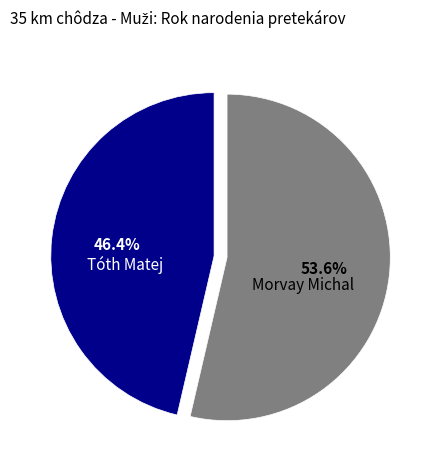

The Tóth Matej slice represents 61% of the pie. True or false?

False